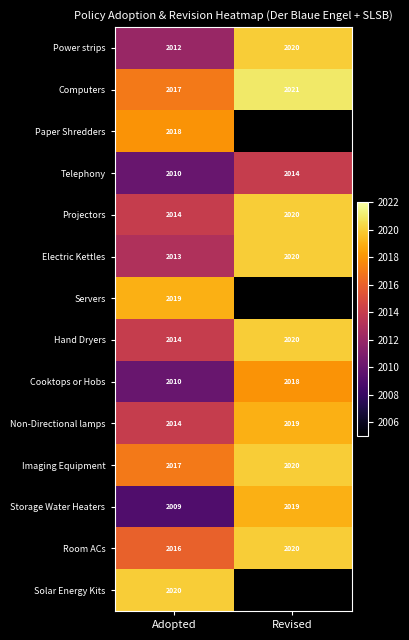

List the labels in order of Projectors value, smallest first.

Adopted, Revised